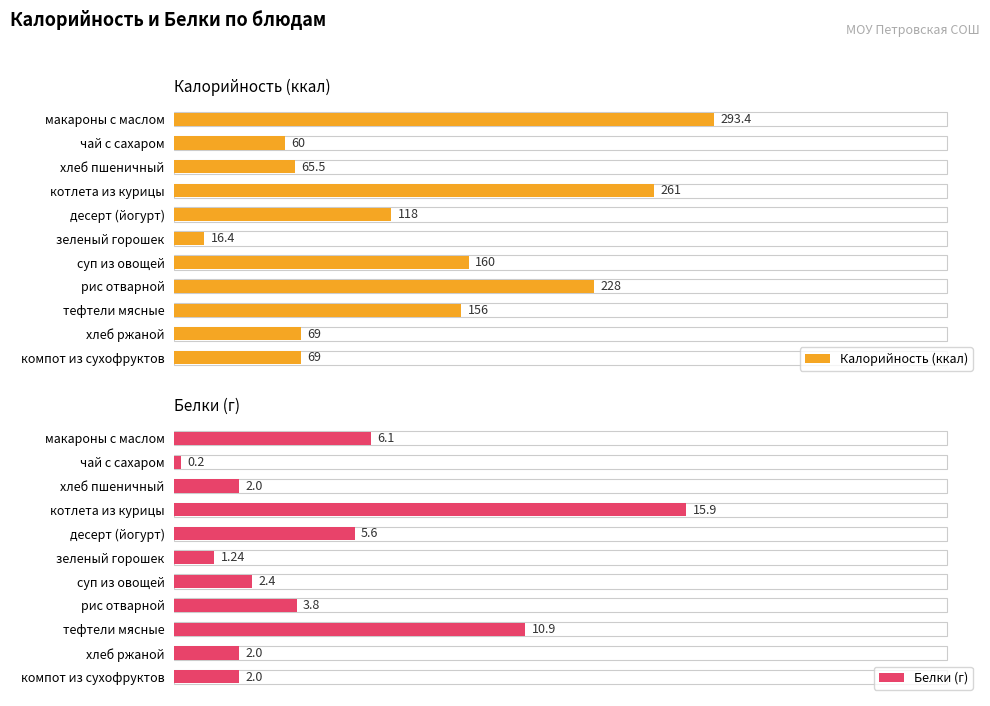

At which label does Белки (г) reach its peak?

котлета из курицы